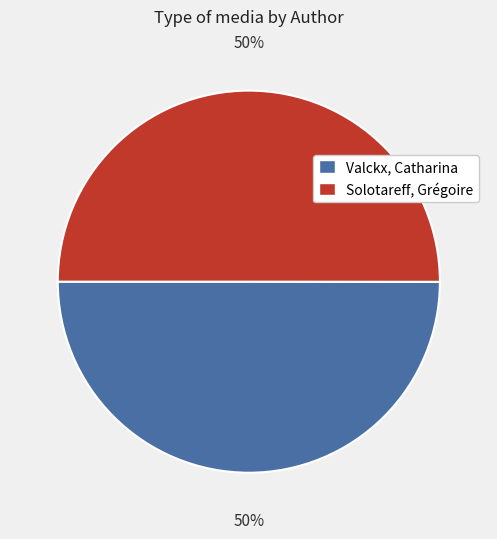

What percentage is the Valckx, Catharina slice, to the nearest percent?

50%